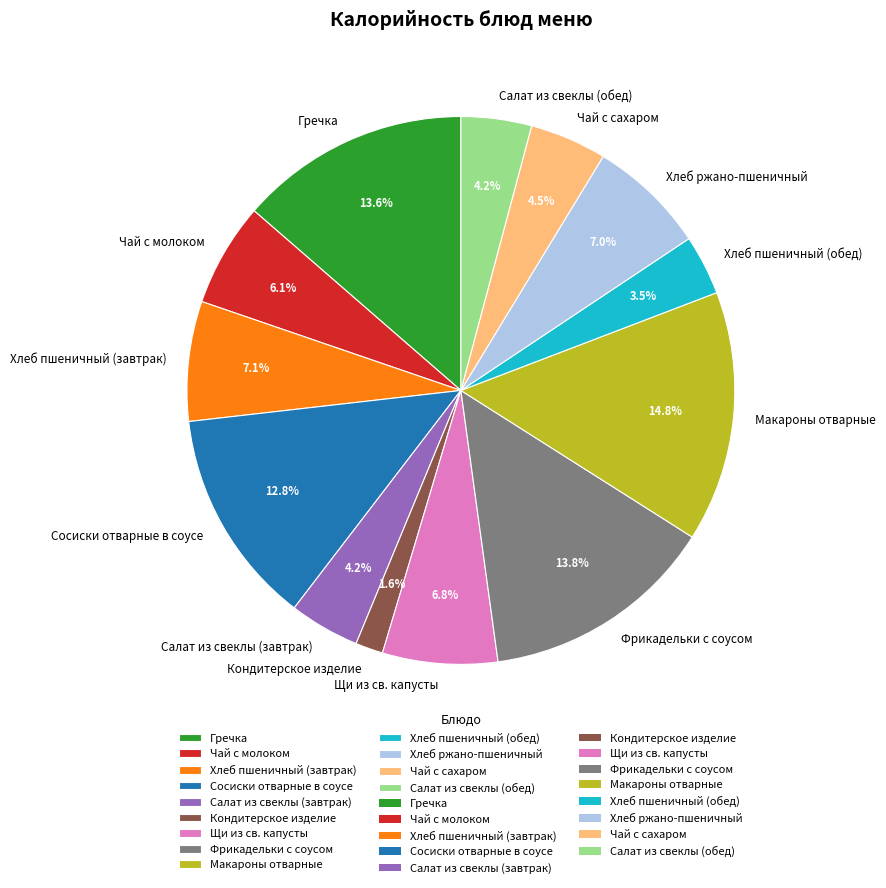

Which slice is the largest?

Макароны отварные